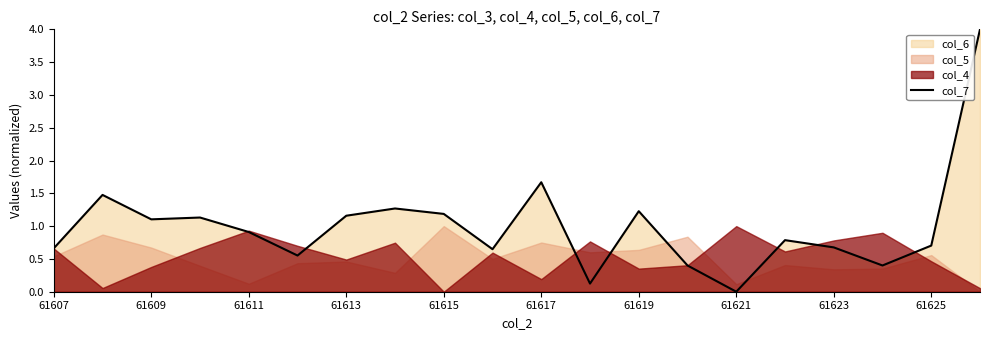

Where is col_7 nearest to the value 2?

61617